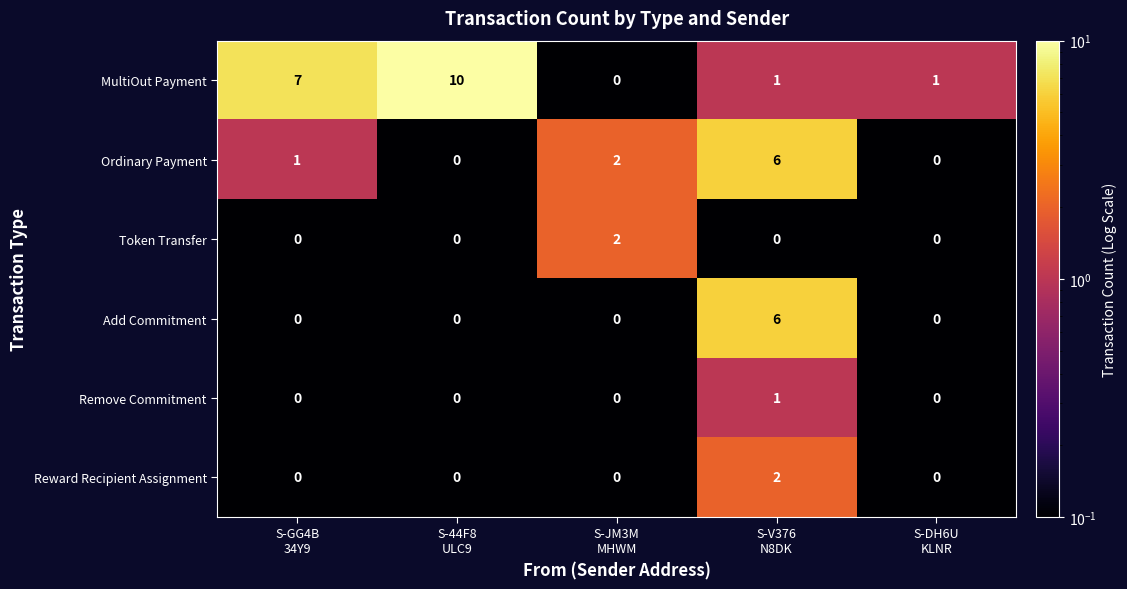

What is the maximum value shown in the chart?

10